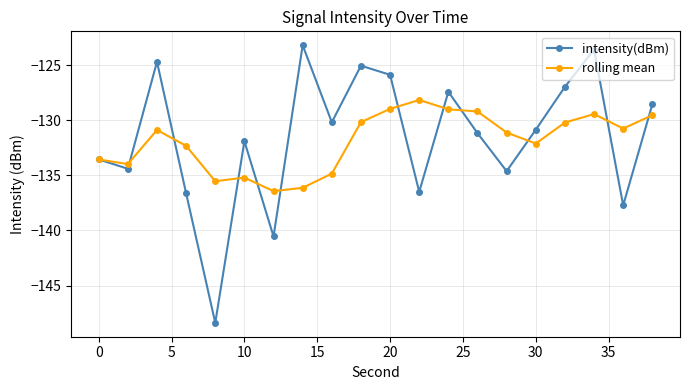

What is the value of the intensity(dBm) point at the 16th from the left?

-130.9